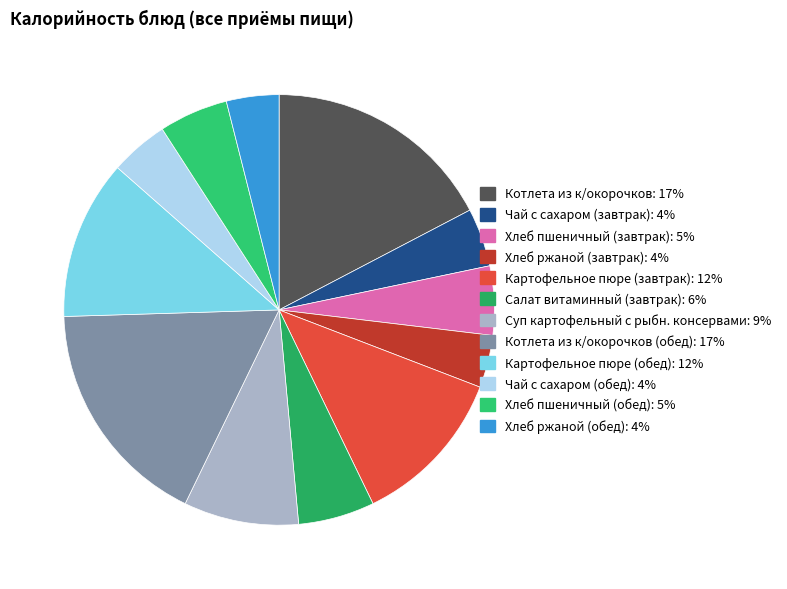

How many slices are in this pie chart?

12